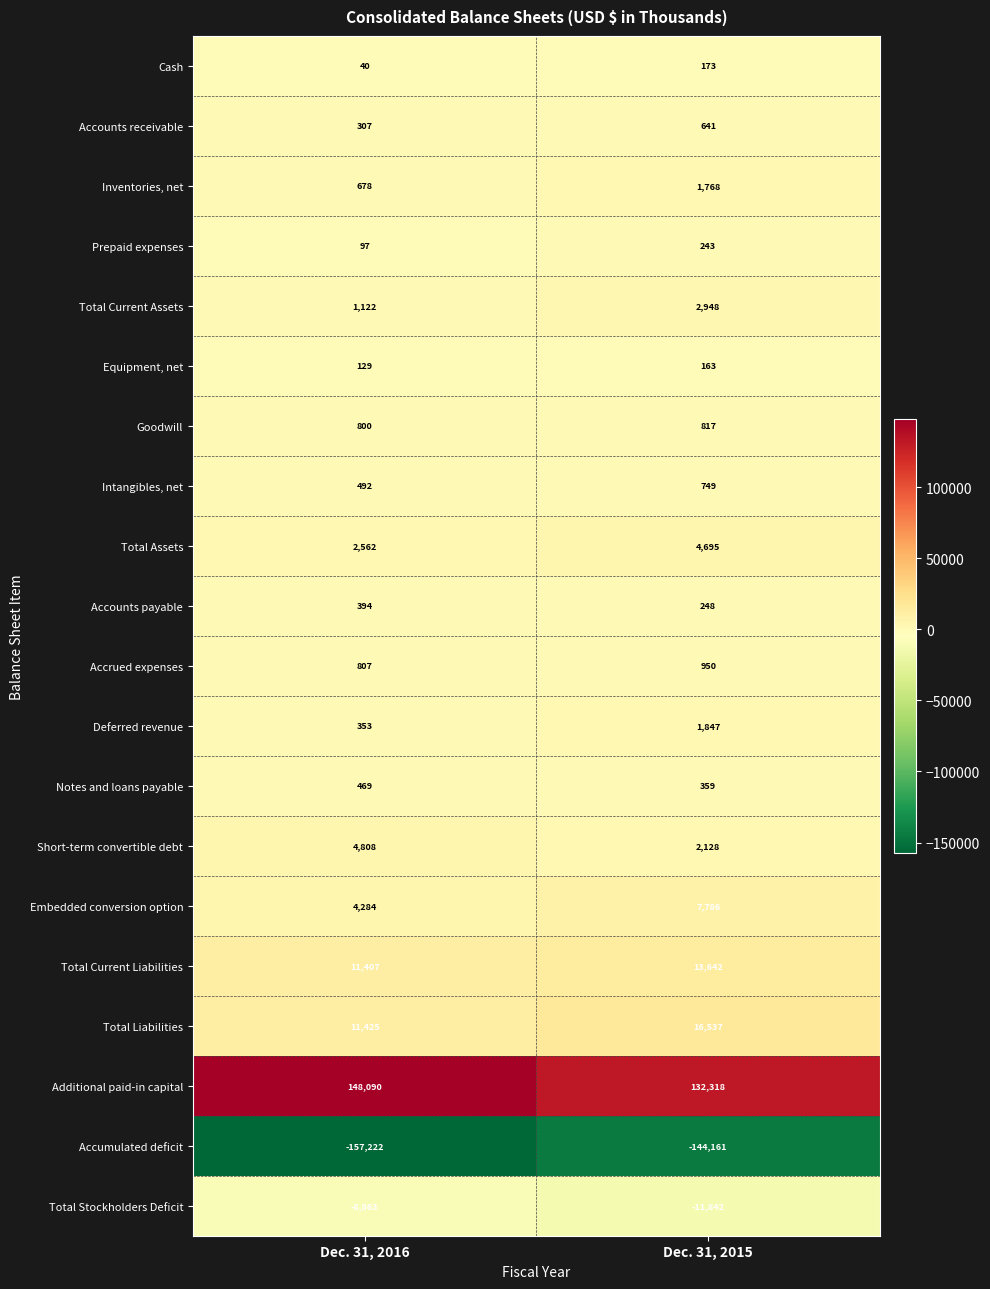

What is the maximum value shown in the chart?

148090